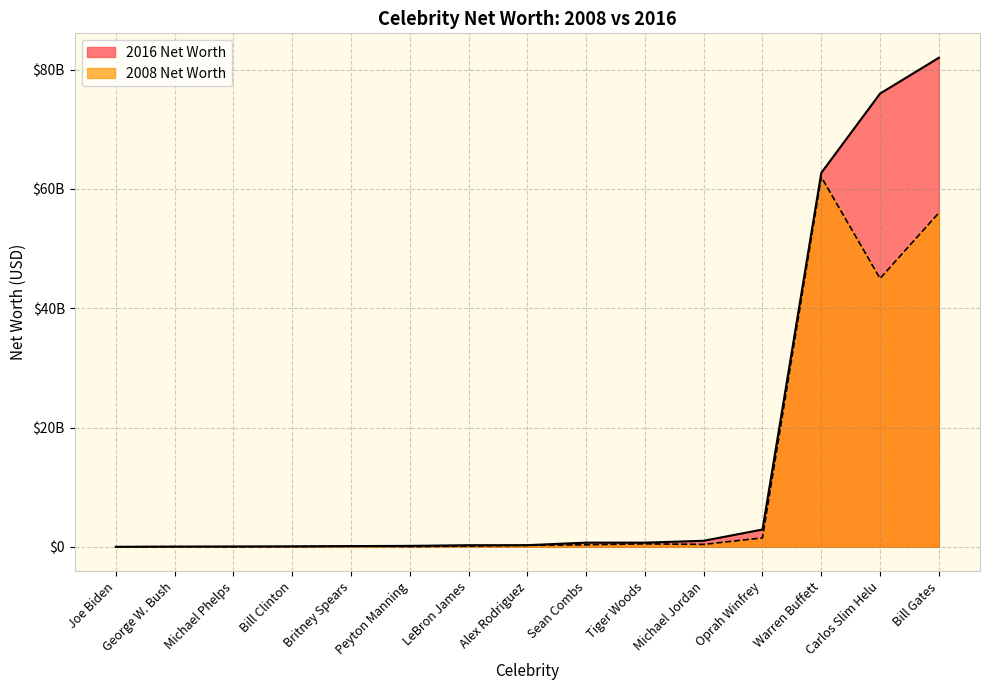

True or false: 2016 Net Worth has a value of 17151580761 at Warren Buffett.

False